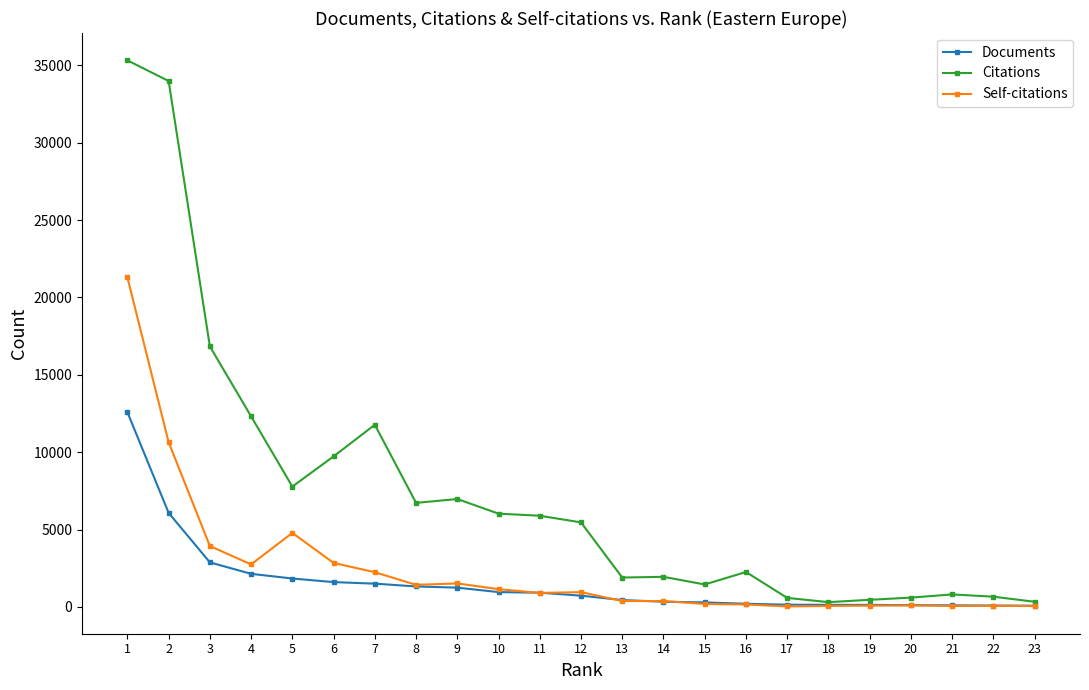

Where is the first local maximum for Citations?

7